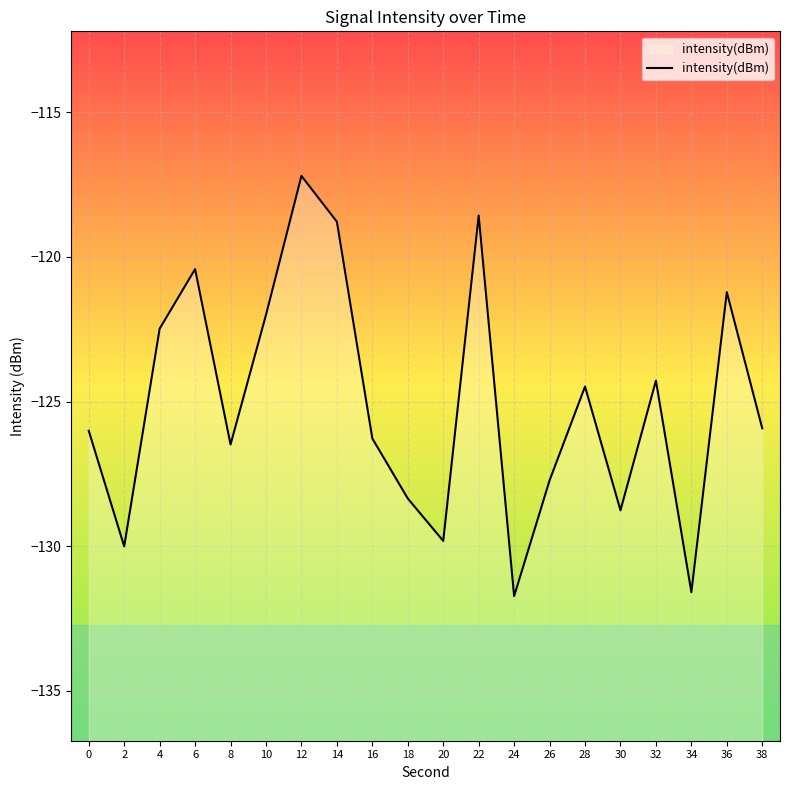

What is the smallest value displayed?

-131.7